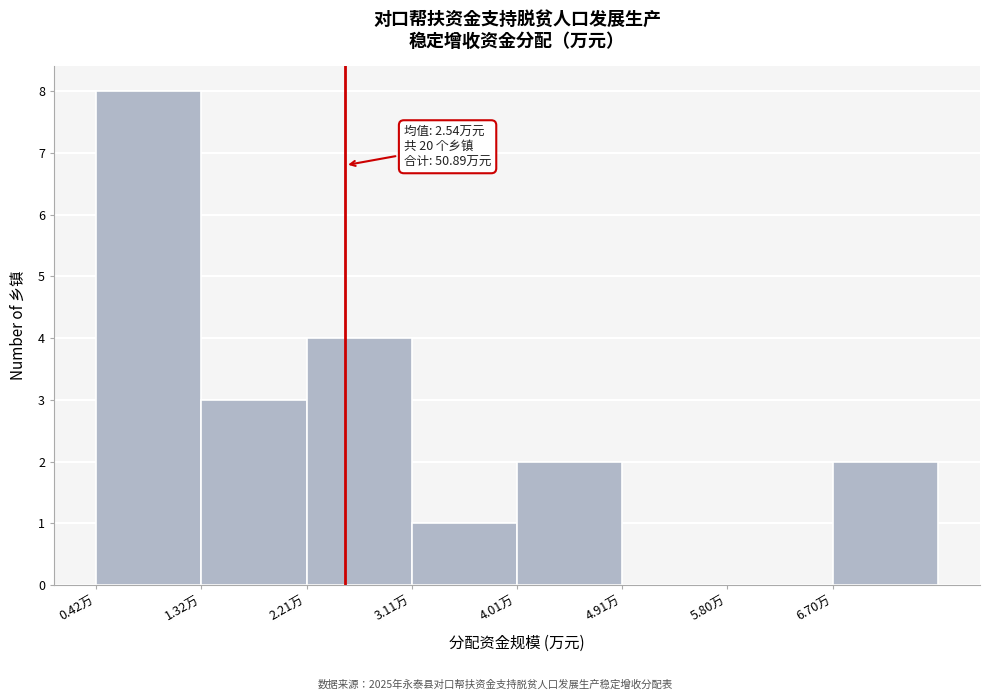

Over which range of the x-axis is the bar tallest?

0.4 to 1.3